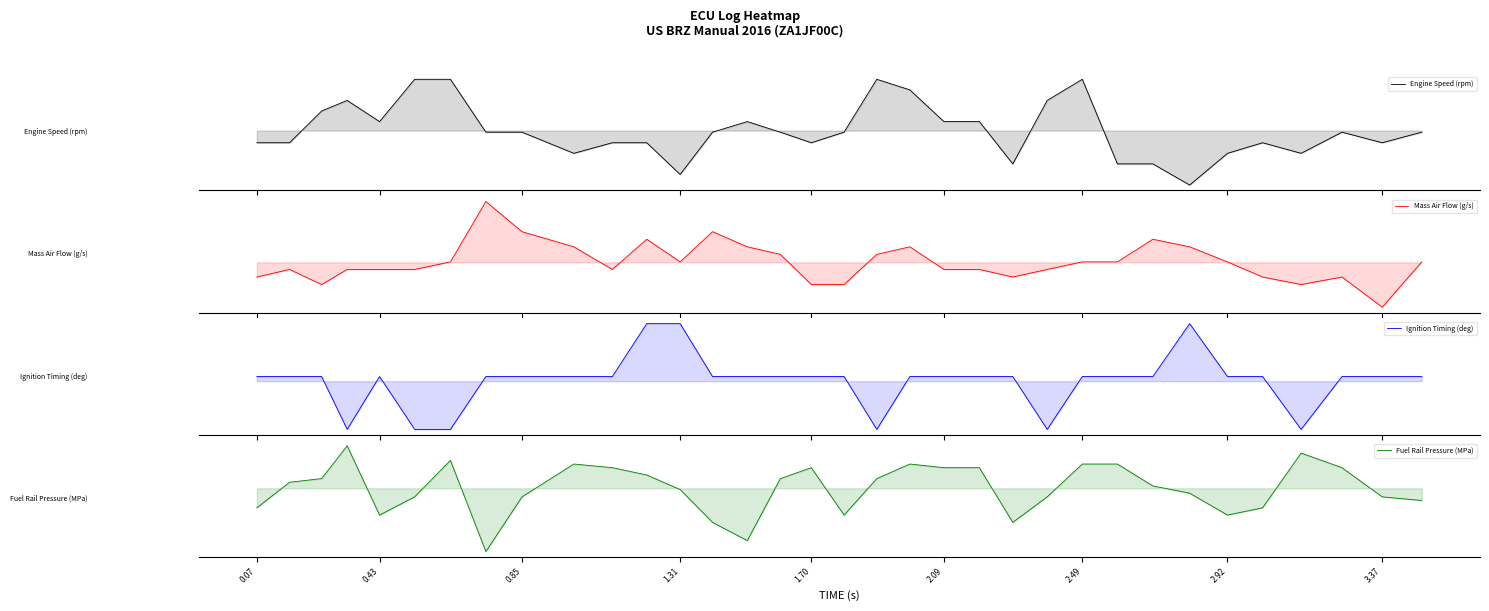

What is the total value across all series at 2.49?

3.0